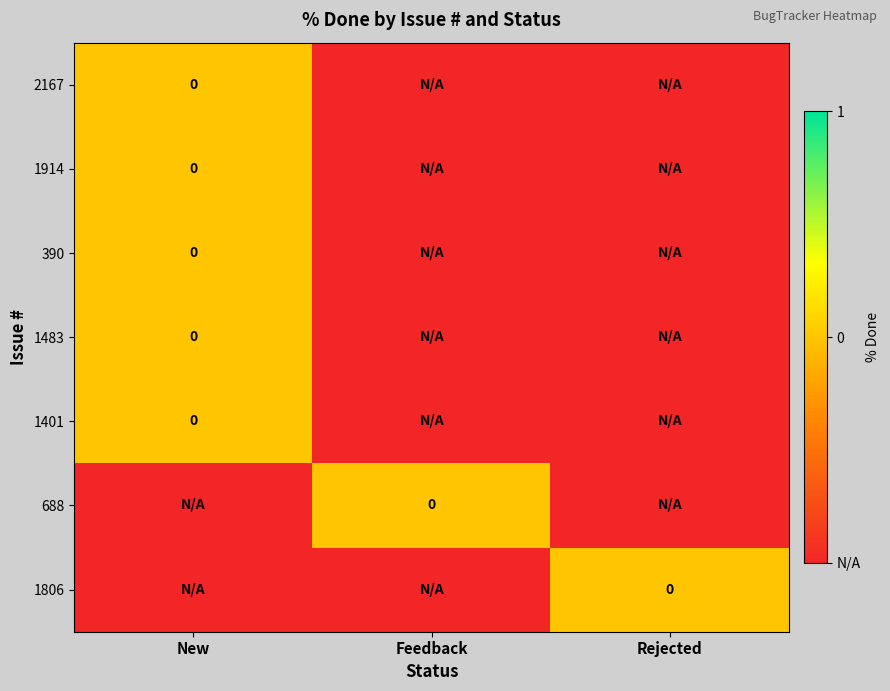

Where is 1806 nearest to the value 0?

Rejected